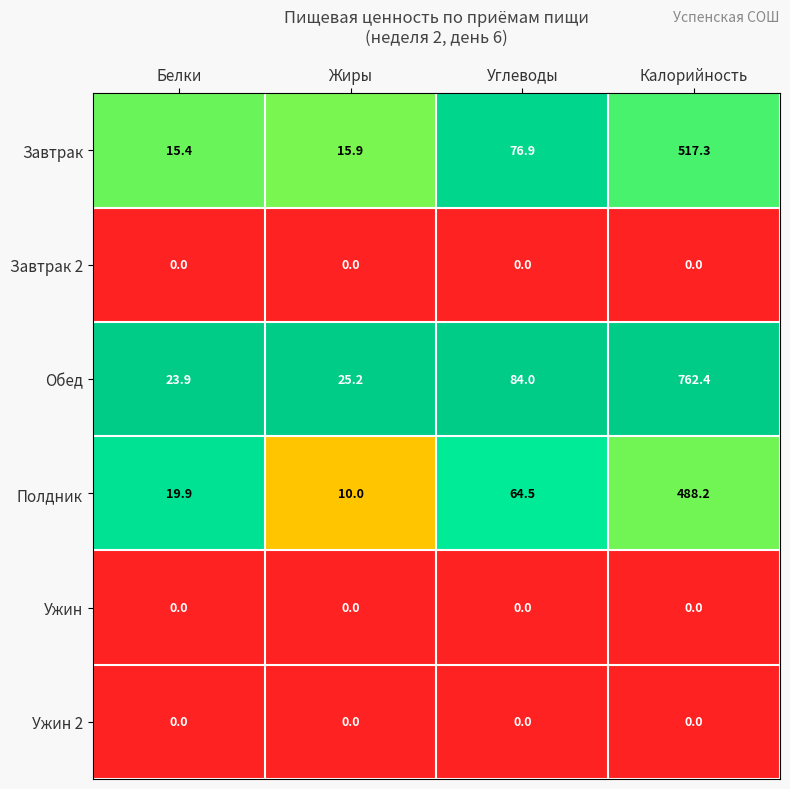

At which category is the sum across all series the highest?

Калорийность